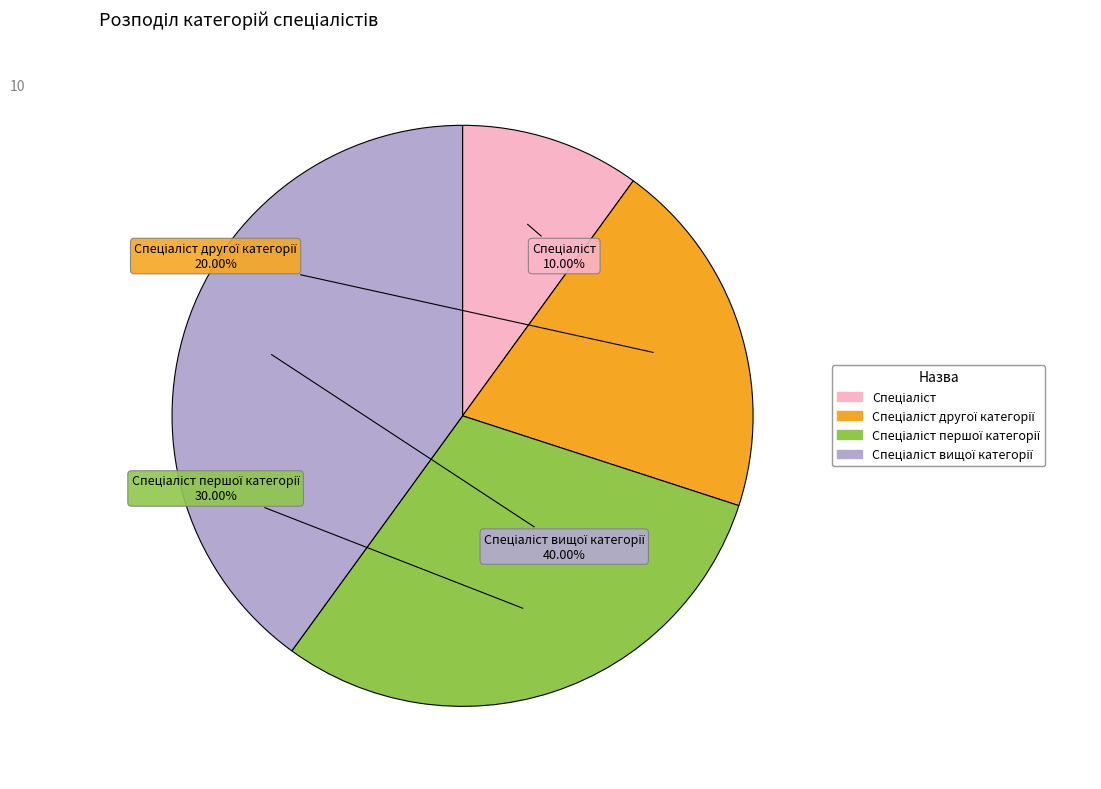

Is there any slice that represents more than half of the pie?

No